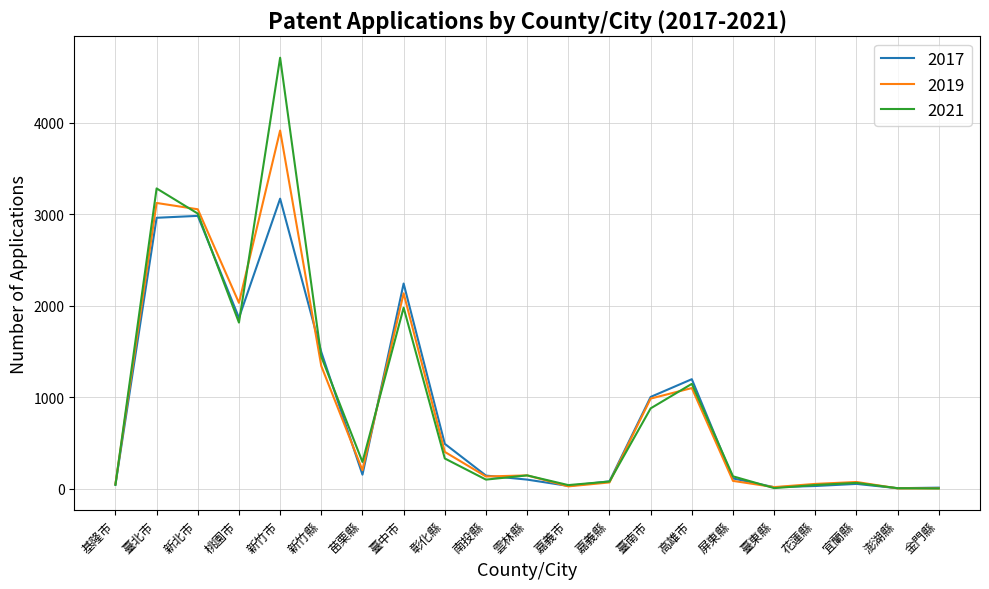

Is it true that 2017 equals 1611 at 高雄市?

False